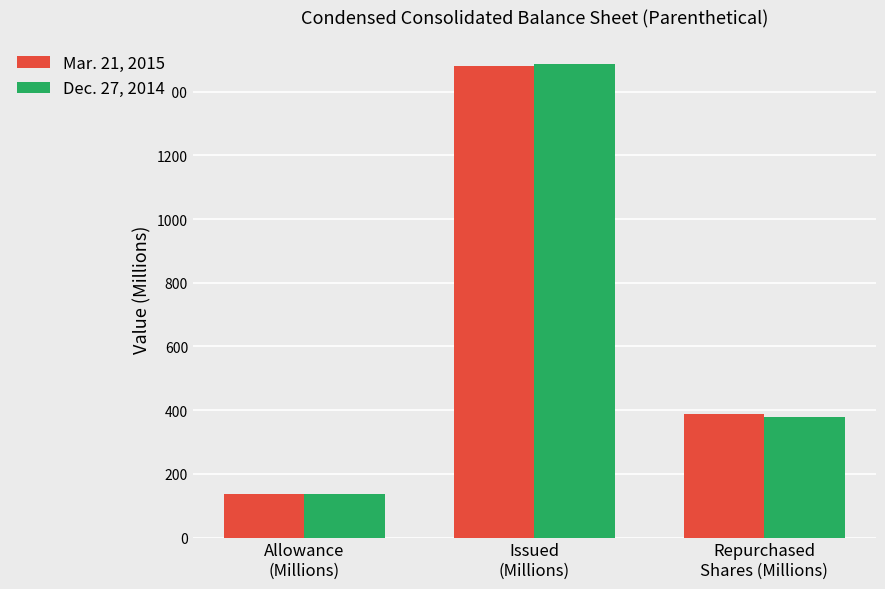

Count the Mar. 21, 2015 values in the range 137 to 1479.

3